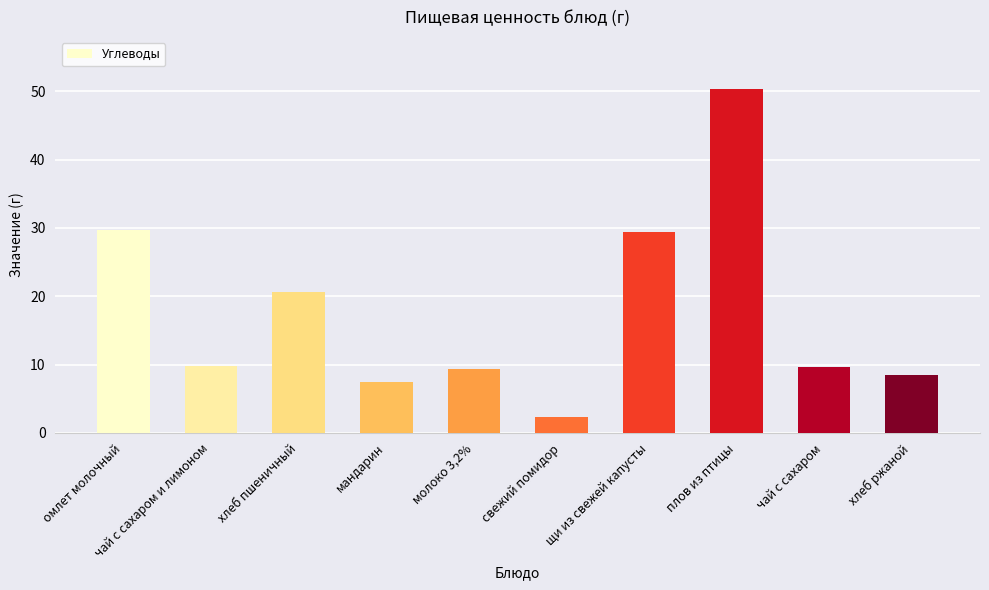

The value at хлеб пшеничный is 10.0. True or false?

False